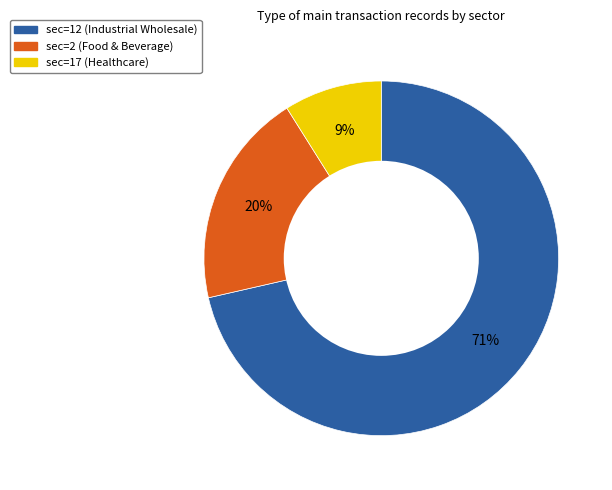

Does any single category account for the majority?

Yes